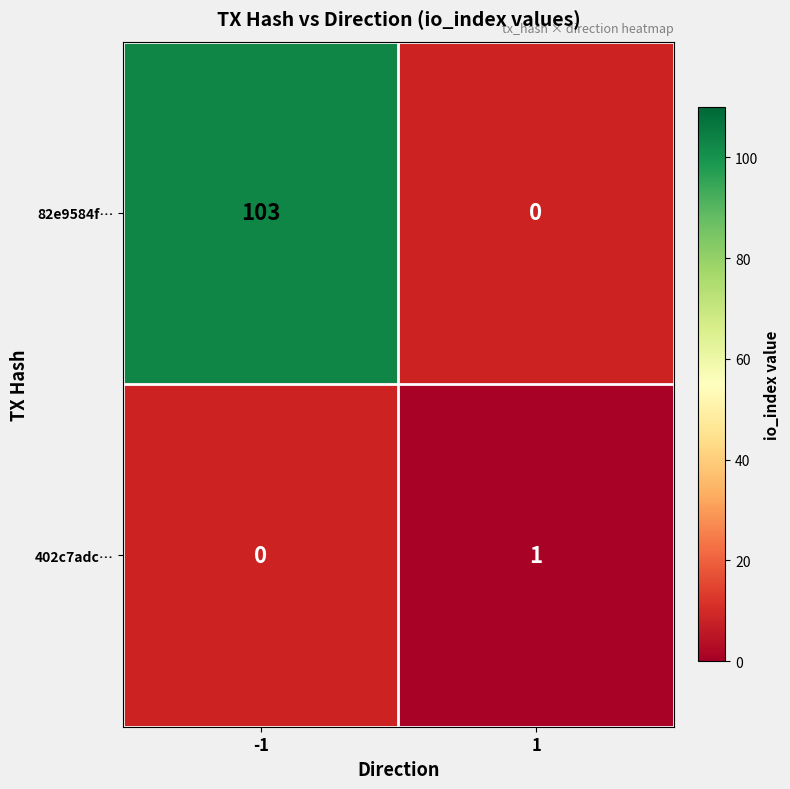

Which category has the lowest value across all series?

1